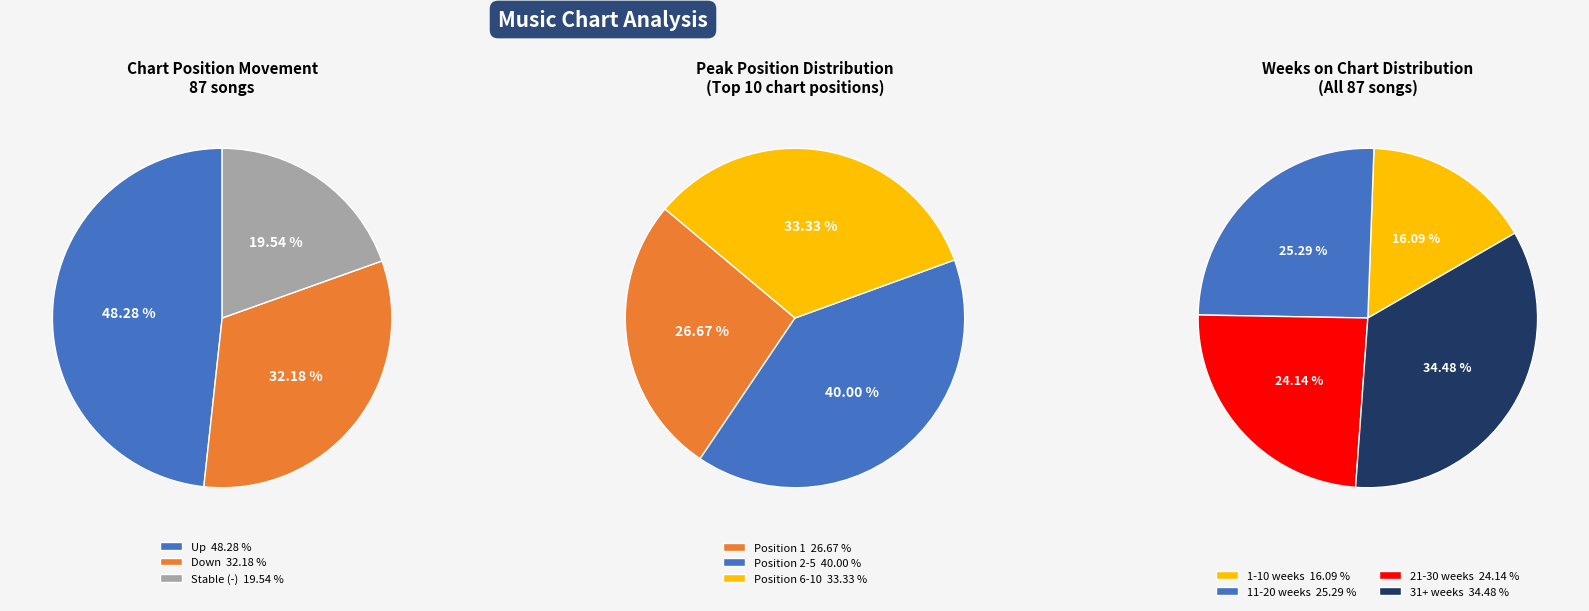

Which slice is the smallest?

-